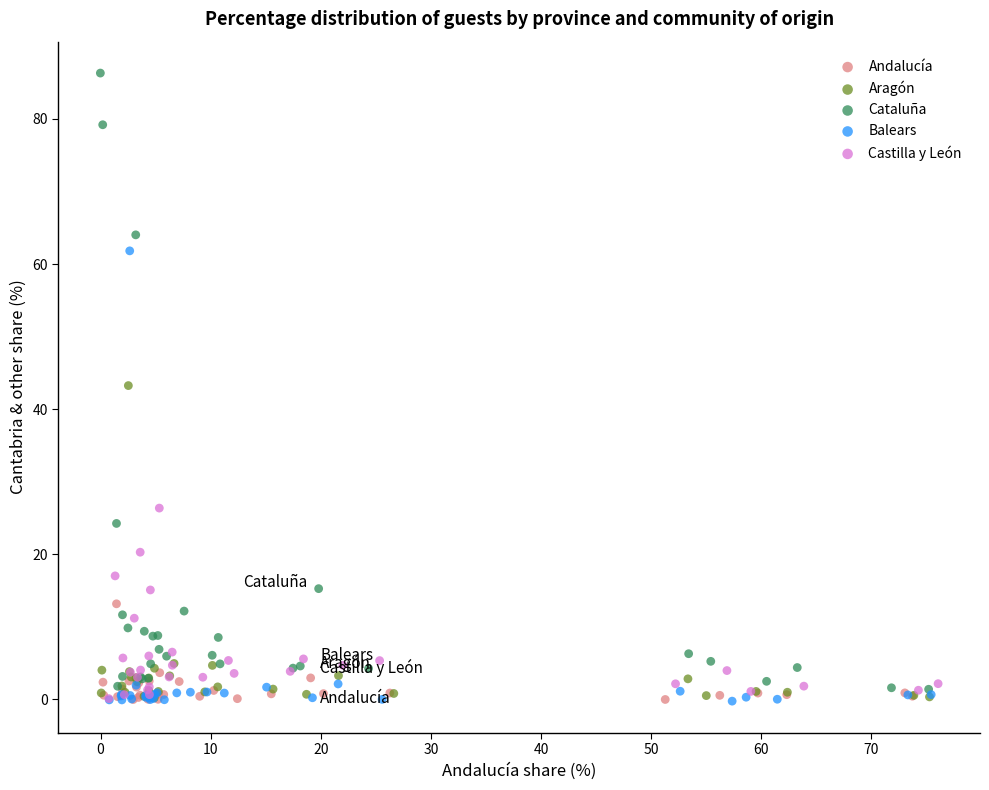

Which series reaches the maximum Y coordinate?

Cataluña